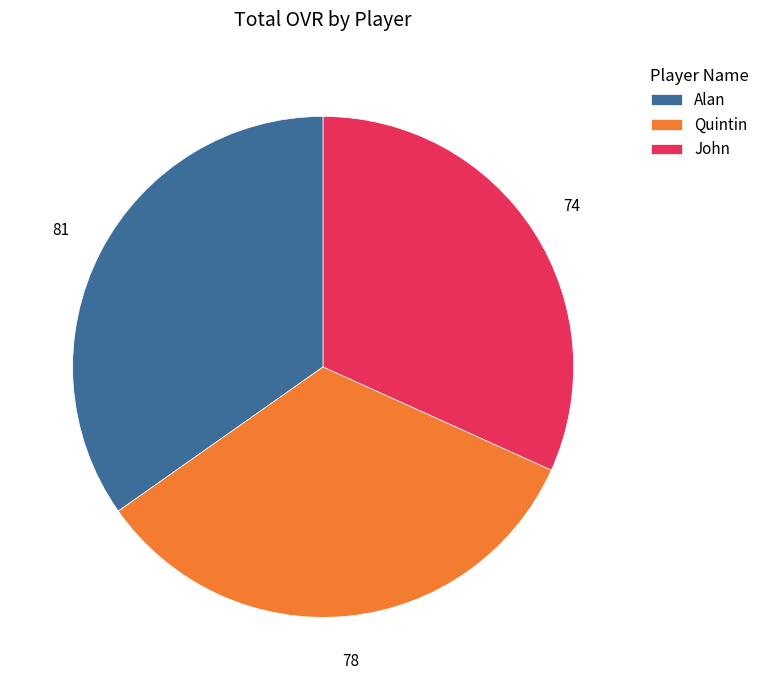

What is the largest slice in the pie chart?

Alan